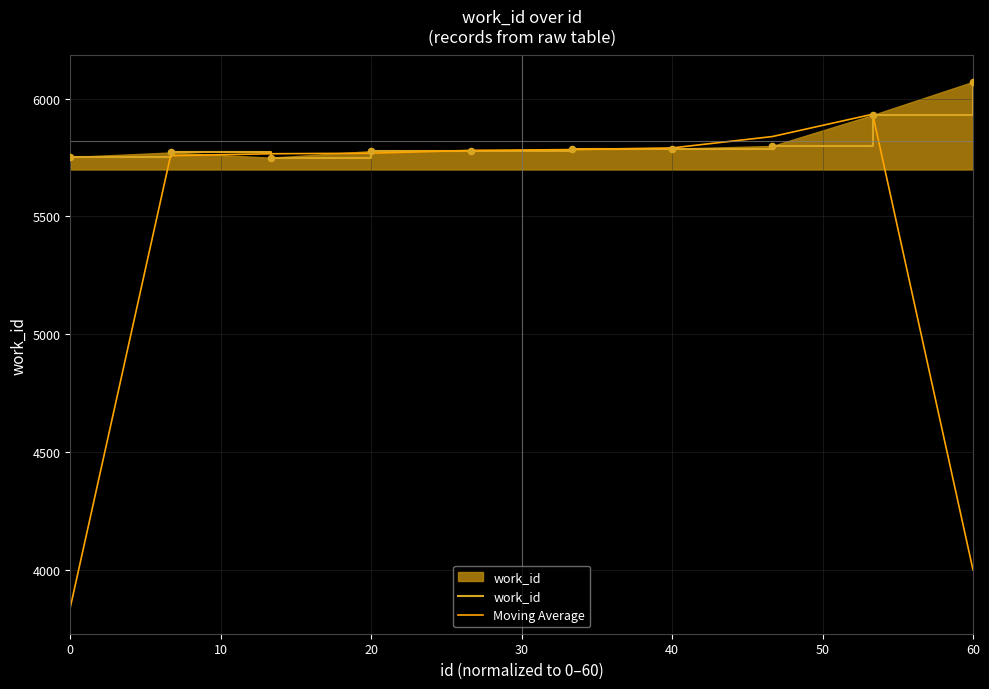

Which series has the largest total across all categories?

work_id